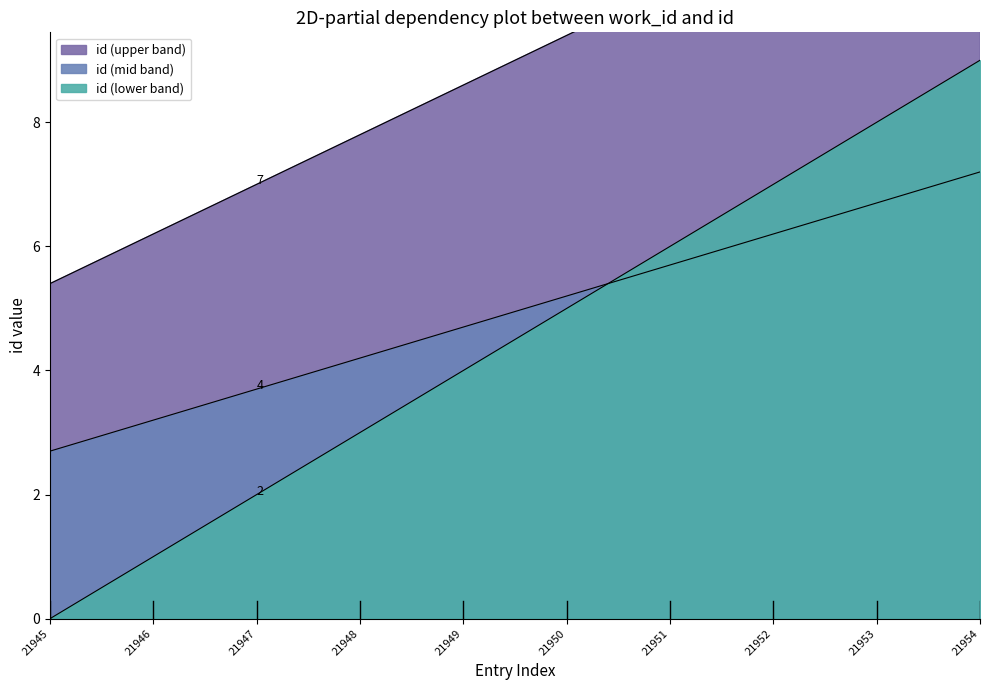

What is the sum of the values at 21954 and 21952?

23.6